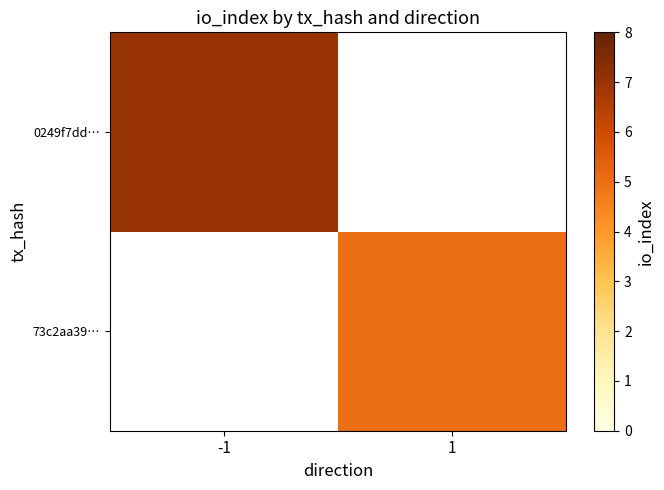

What is the minimum value shown in the chart?

5.0